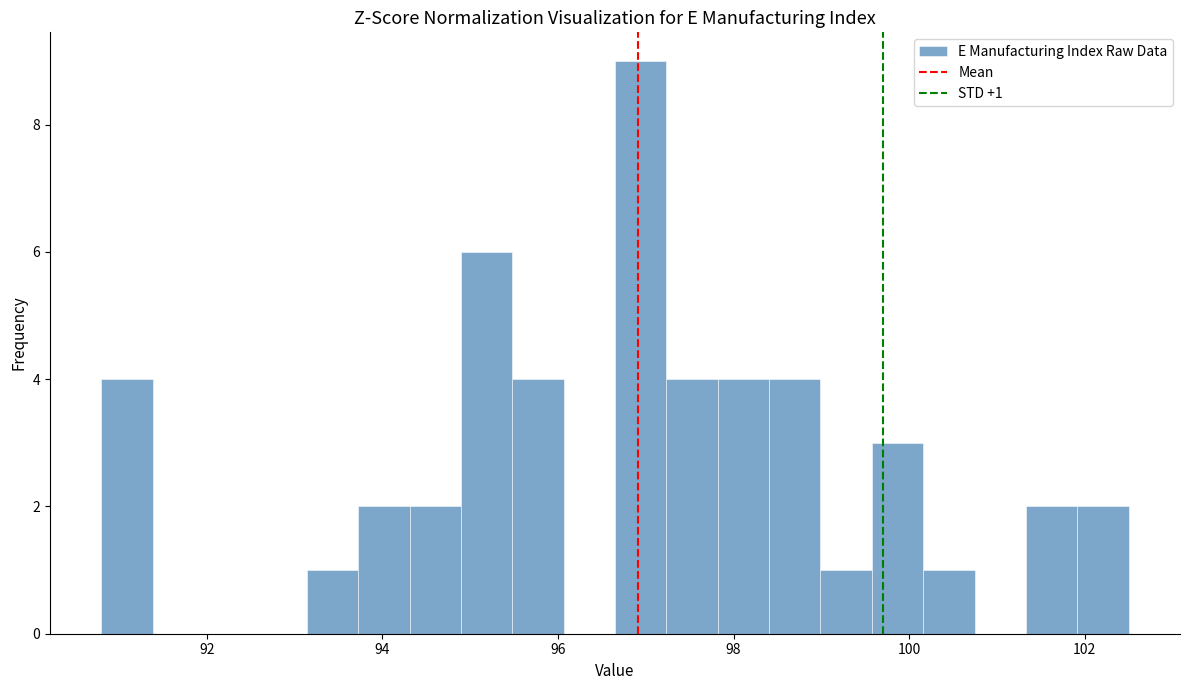

Around what value on the x-axis is the tallest bar? Give the approximate position of its centre, as read against the axis.

97.0